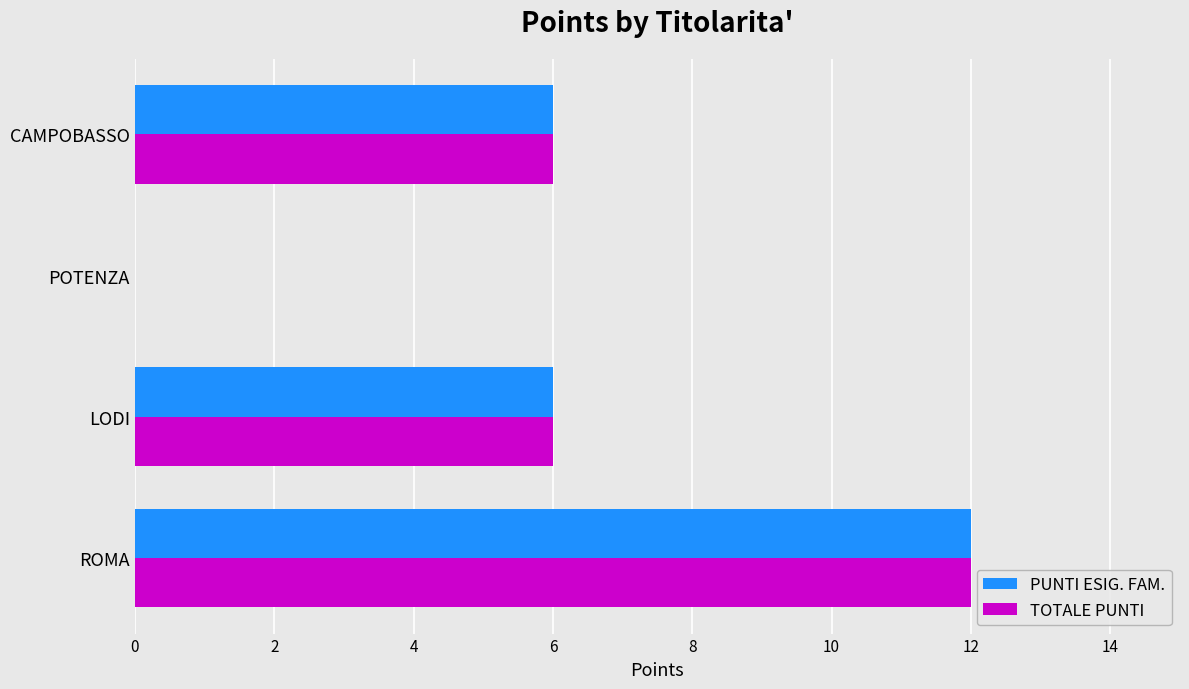

What is the maximum value for TOTALE PUNTI?

12